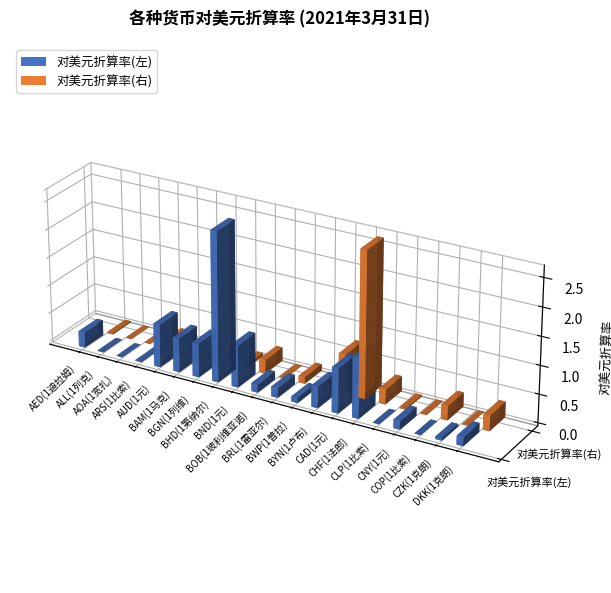

How many bars are there in total?

40